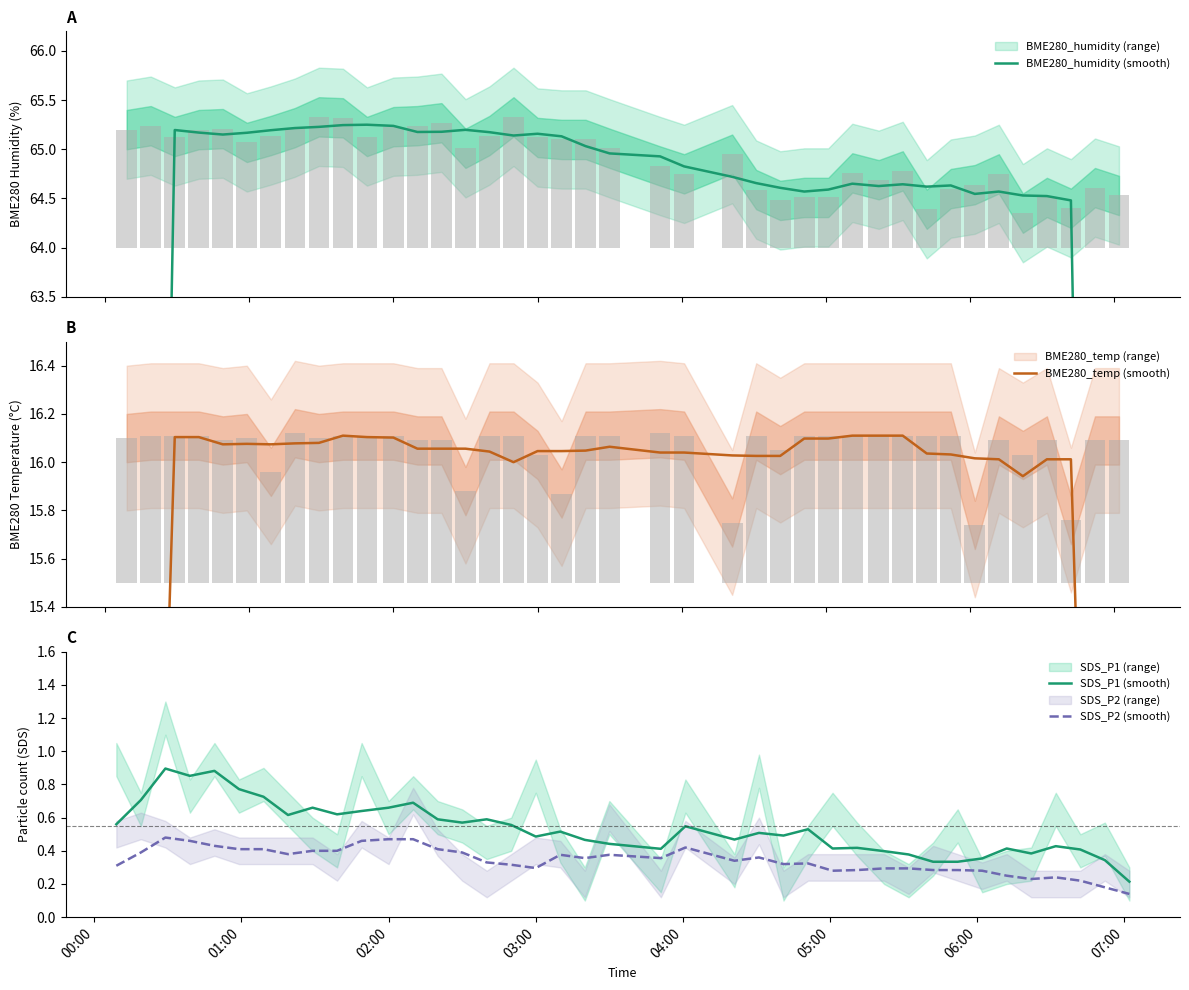

True or false: SDS_P2 (smooth) and SDS_P1 (smooth) cross at least once.

False